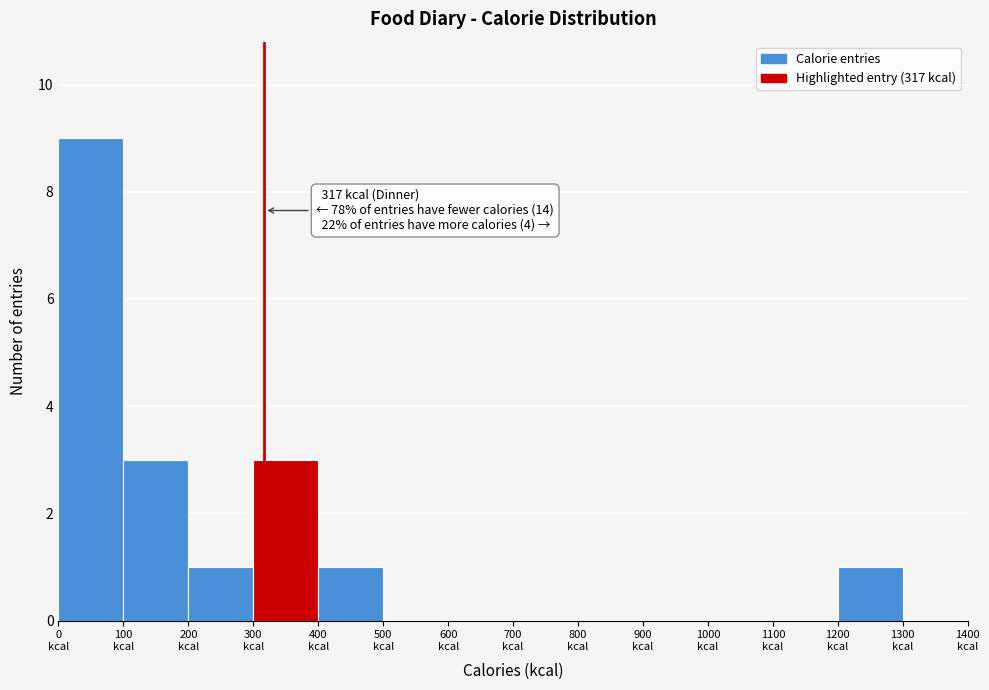

Over which range of the x-axis is the bar tallest?

0 to 100